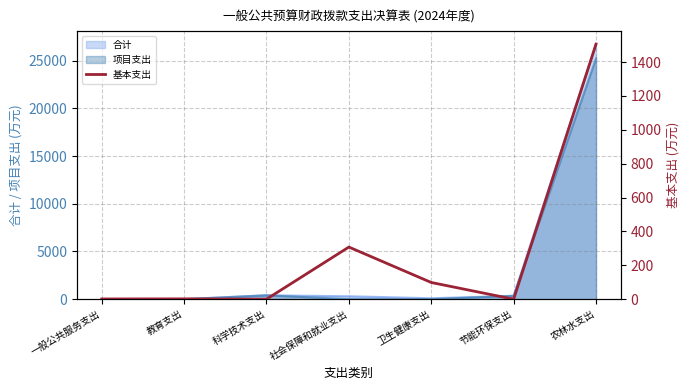

What position from the left is 农林水支出?

7